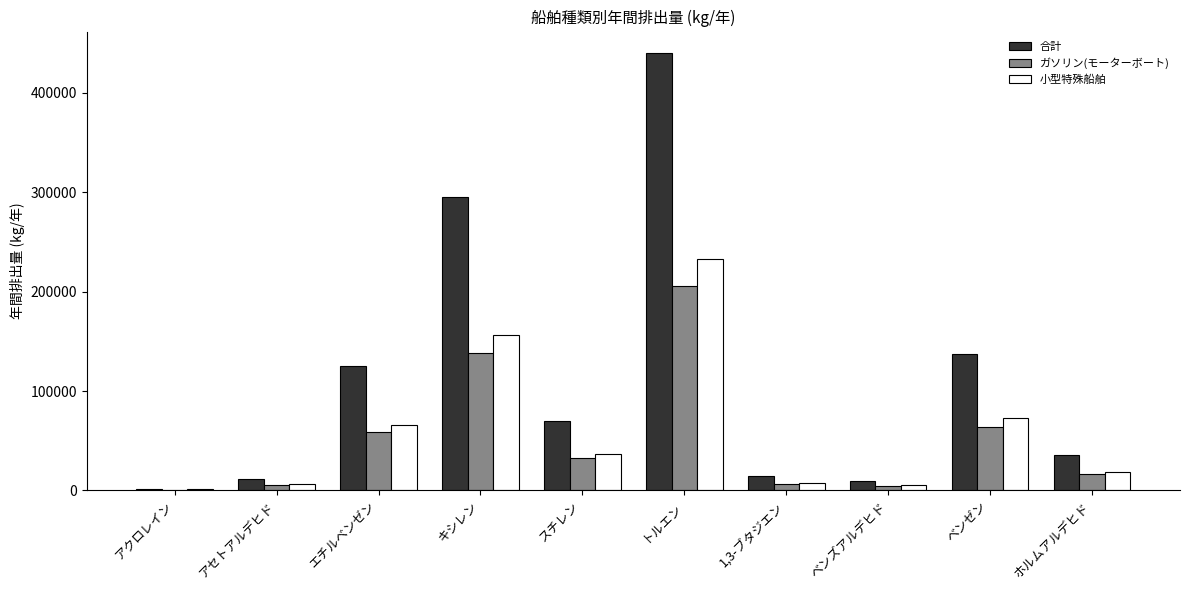

At which label is 合計 closest to 220813?

キシレン